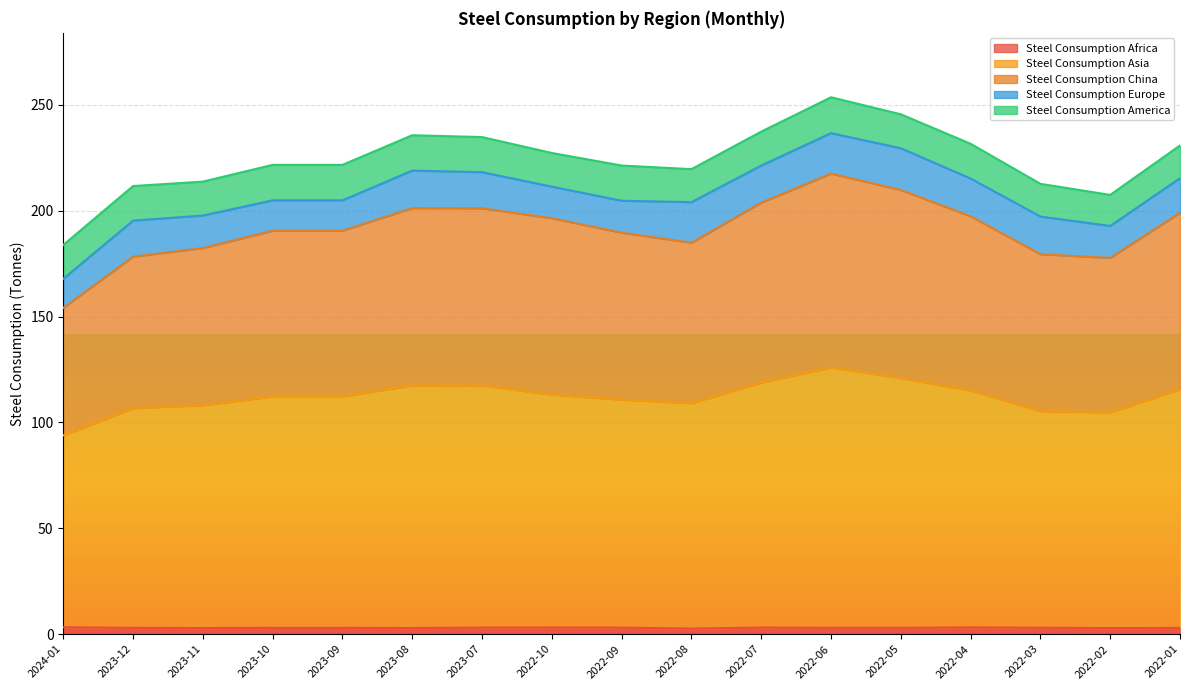

Which has a higher value, 2022-01 or 2023-07?

2023-07